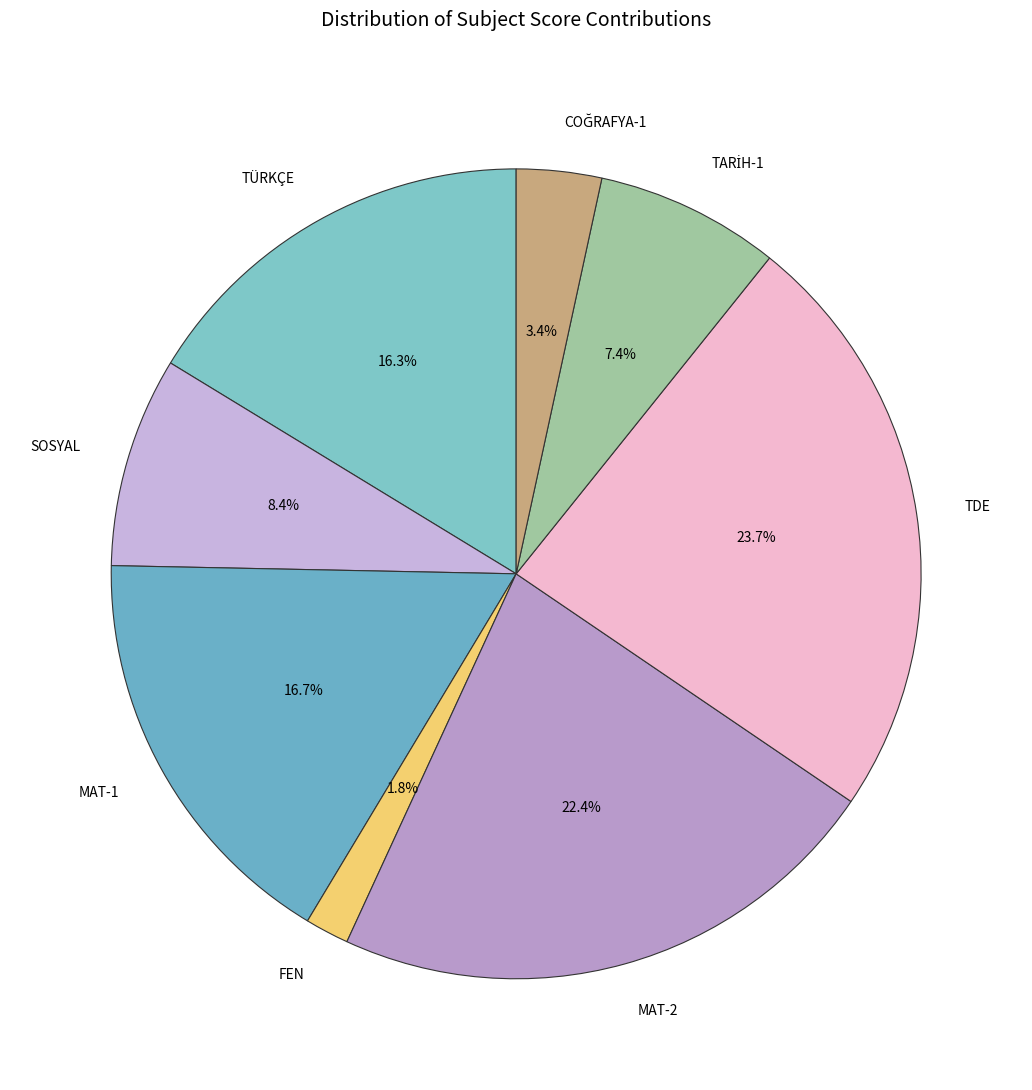

True or false: TÜRKÇE accounts for 24% of the total.

False